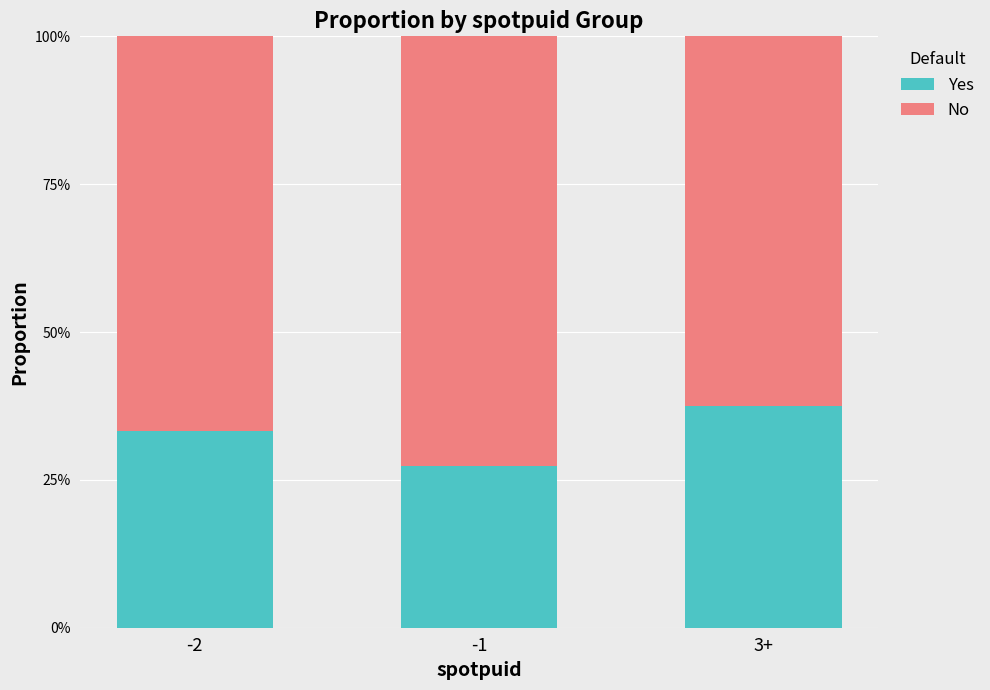

Are the bars grouped side by side (vs. stacked)?

No